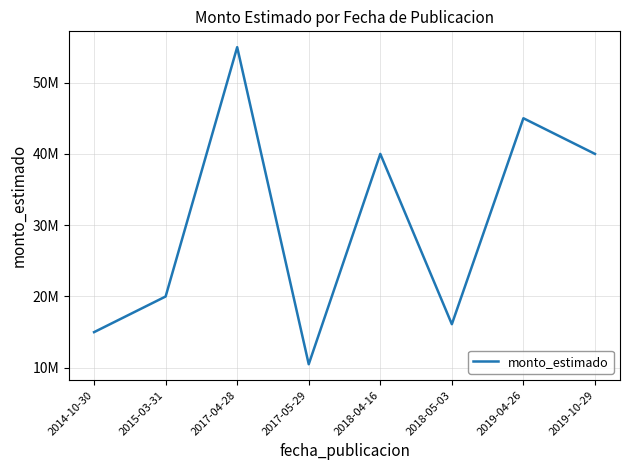

List the labels in order of value, largest first.

2017-04-28, 2019-04-26, 2018-04-16, 2019-10-29, 2015-03-31, 2018-05-03, 2014-10-30, 2017-05-29